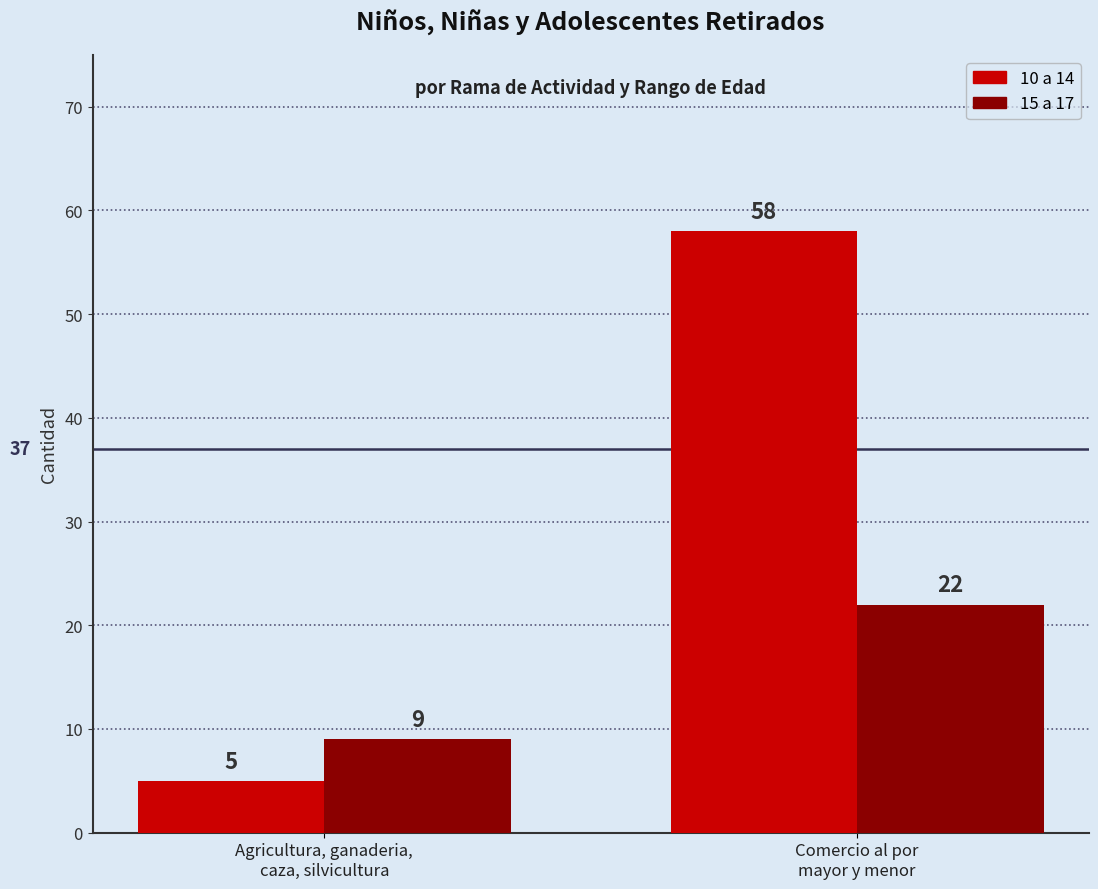

Where is 15 a 17 nearest to the value 15?

Agricultura, ganaderia,
caza, silvicultura